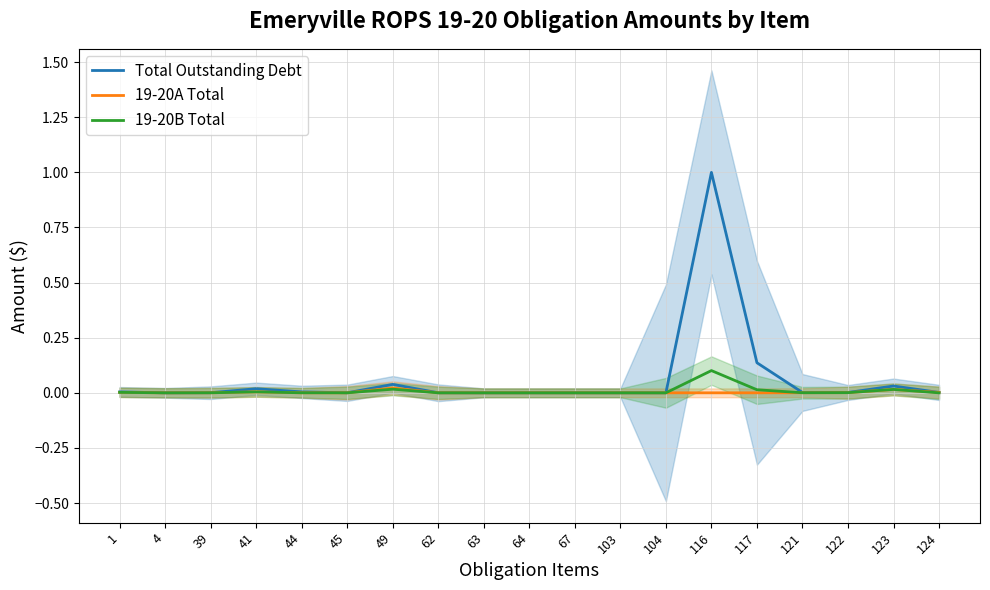

Which series has the largest total across all categories?

Total Outstanding Debt